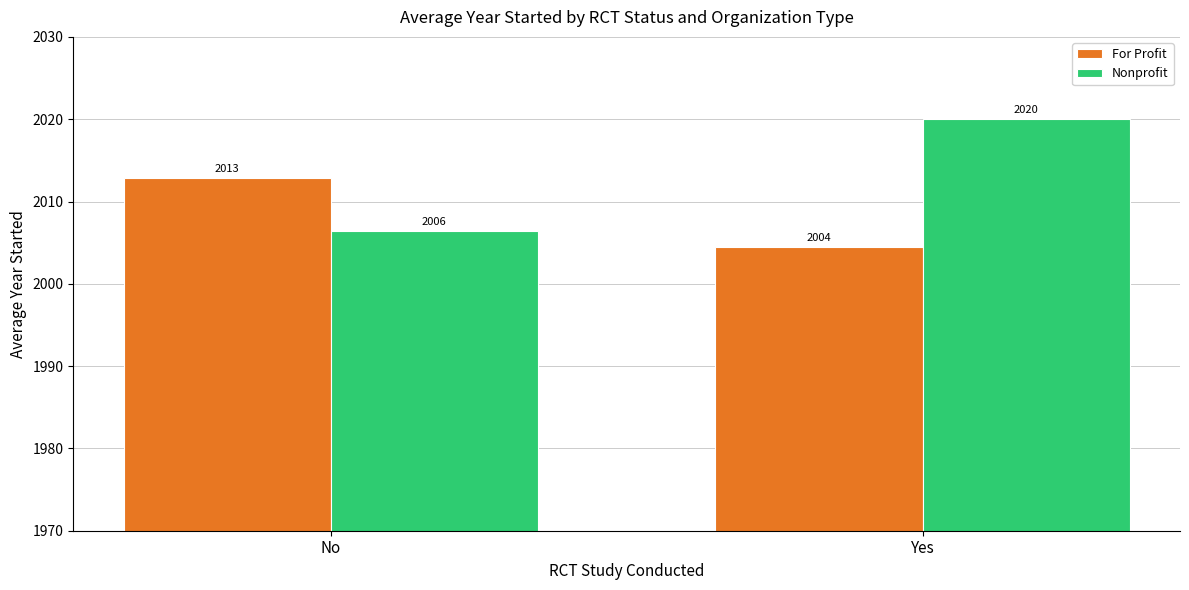

Which label corresponds to the smallest value in the chart?

Yes